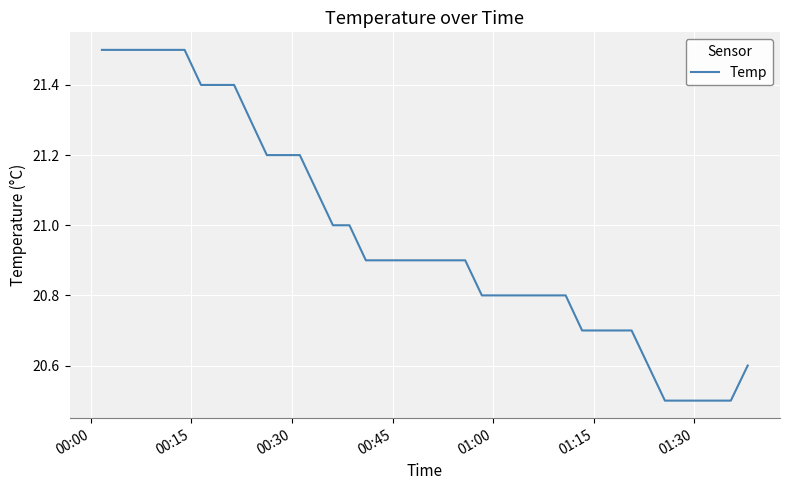

How many values are between 20 and 21?

26